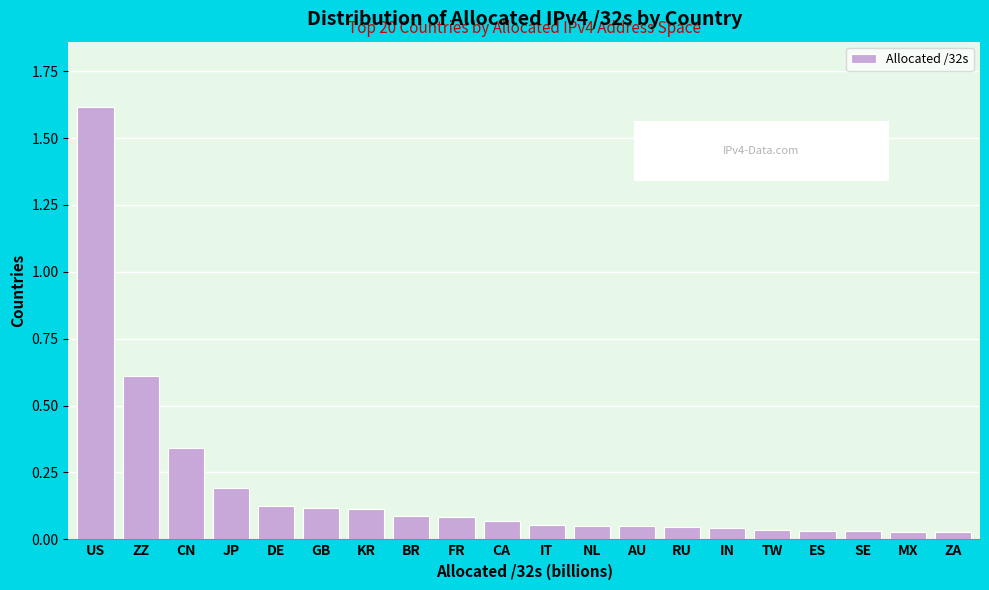

Which category has the highest value across all series?

US